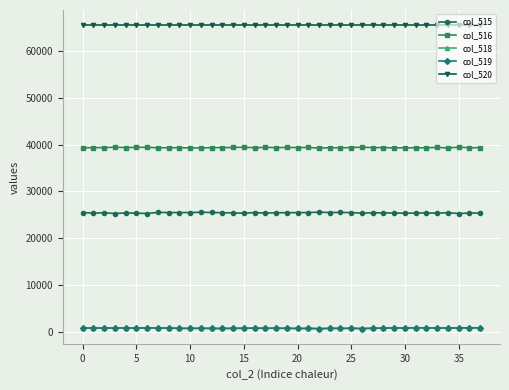

What is the maximum value shown in the chart?

65535